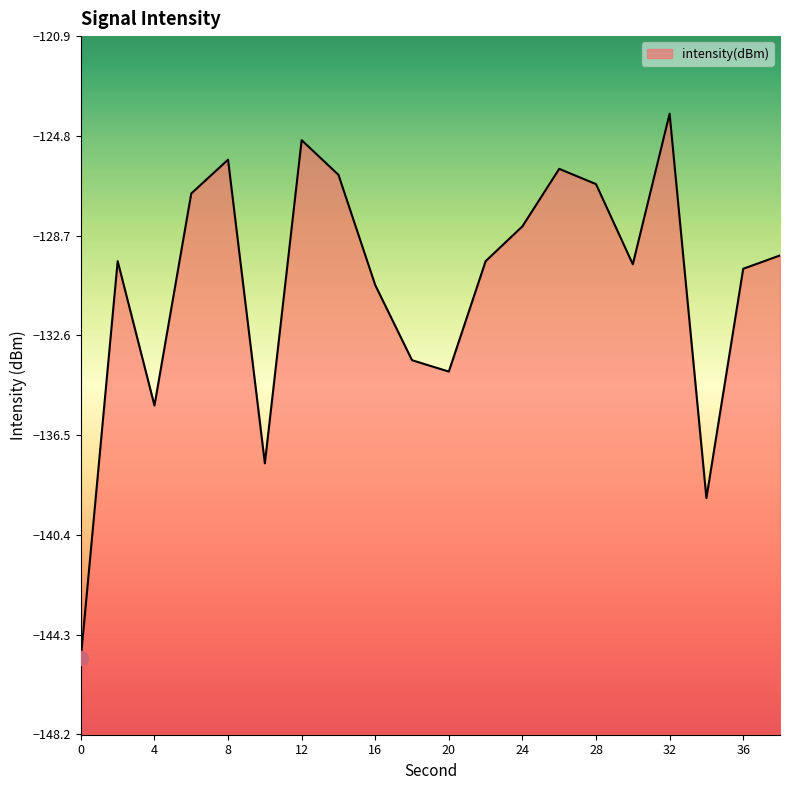

Reading right to left, what are all the values shown in this chart?

38=-129.5	36=-130.0	34=-139.0	32=-123.9	30=-129.8	28=-126.7	26=-126.1	24=-128.3	22=-129.7	20=-134.0	18=-133.6	16=-130.6	14=-126.3	12=-125.0	10=-137.6	8=-125.7	6=-127.1	4=-135.3	2=-129.7	0=-145.2